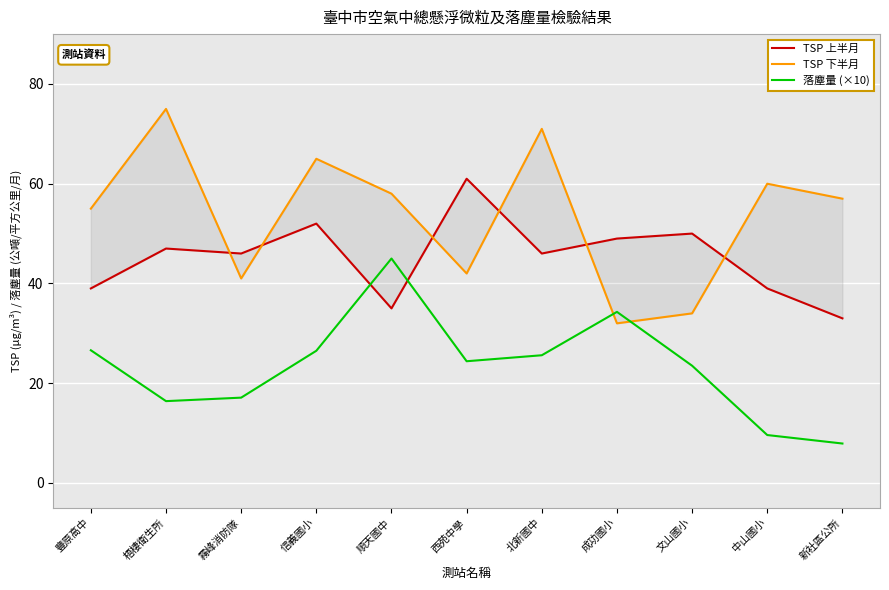

What are all the series names shown in the legend?

TSP 上半月, TSP 下半月, 落塵量 (×10)